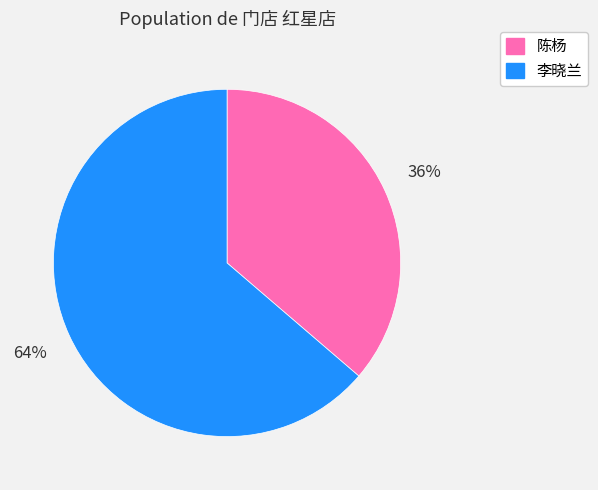

Rank the categories by value from highest to lowest.

李晓兰, 陈杨